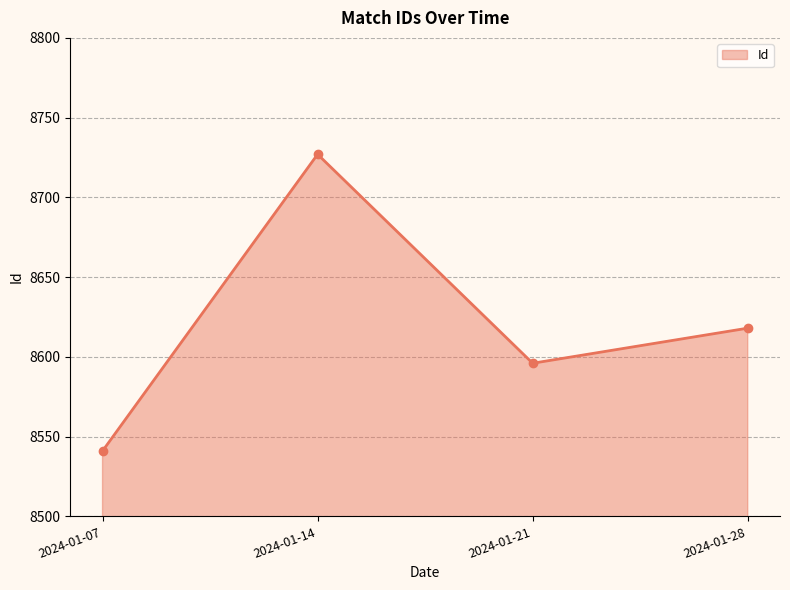

Reading right to left, what are all the values shown in this chart?

8618	8596	8727	8541